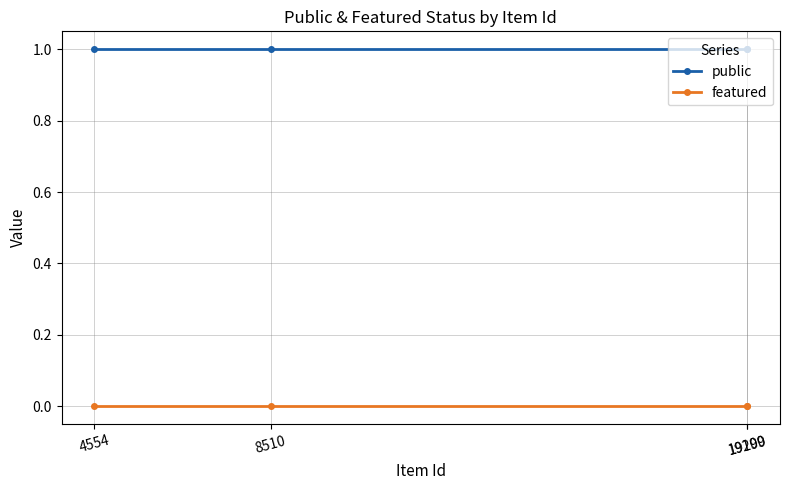

List the series in order of their overall mean, lowest first.

featured, public